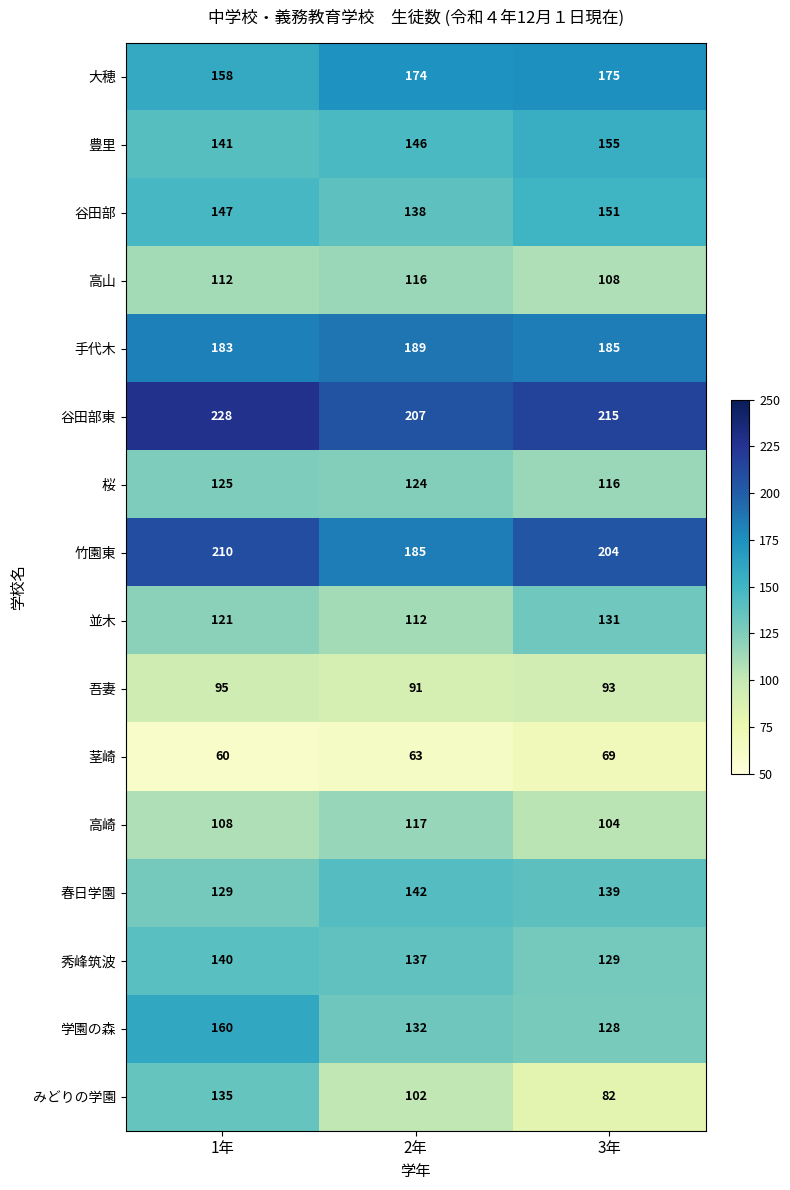

Which series has the largest range (max minus min)?

みどりの学園